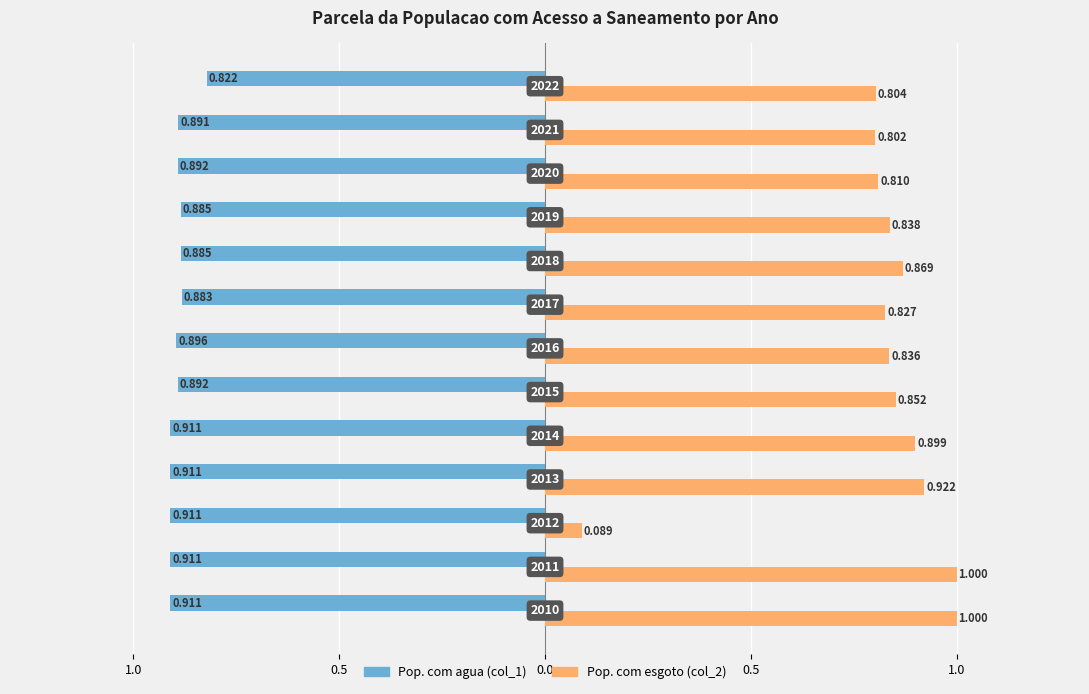

What are all the series names shown in the legend?

Pop. com agua (col_1), Pop. com esgoto (col_2)